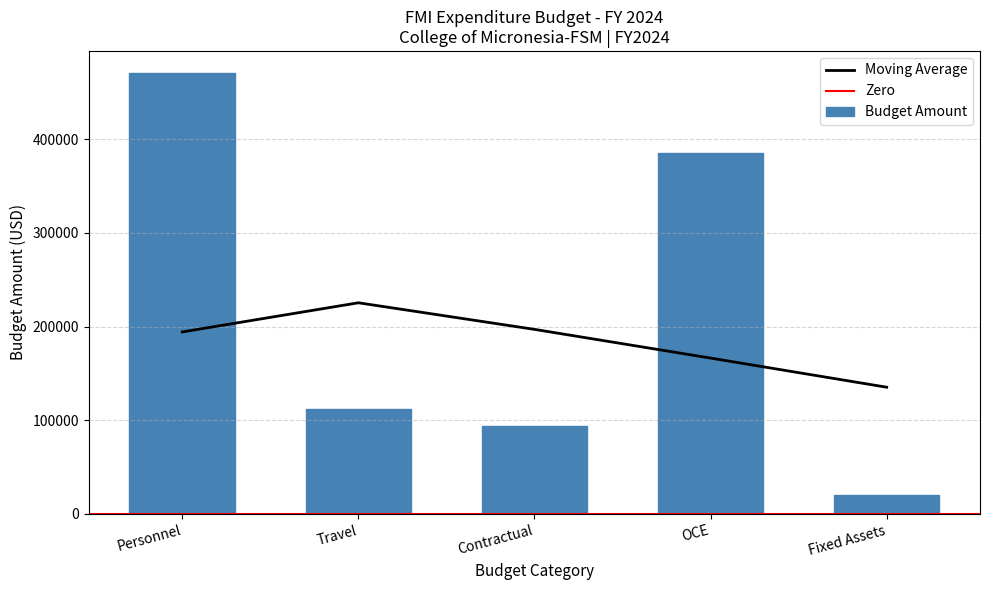

List the labels in order of value, largest first.

Personnel, OCE, Travel, Contractual, Fixed Assets